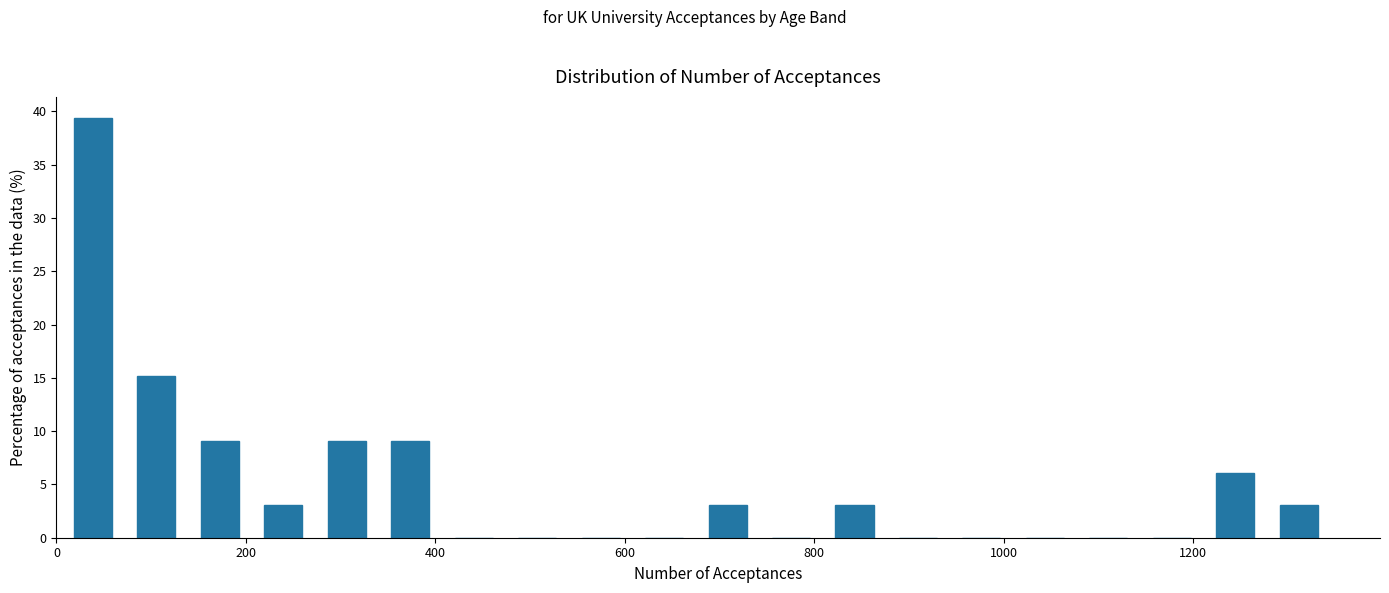

Read against the x-axis, roughly where is the centre of the tallest bar?

40